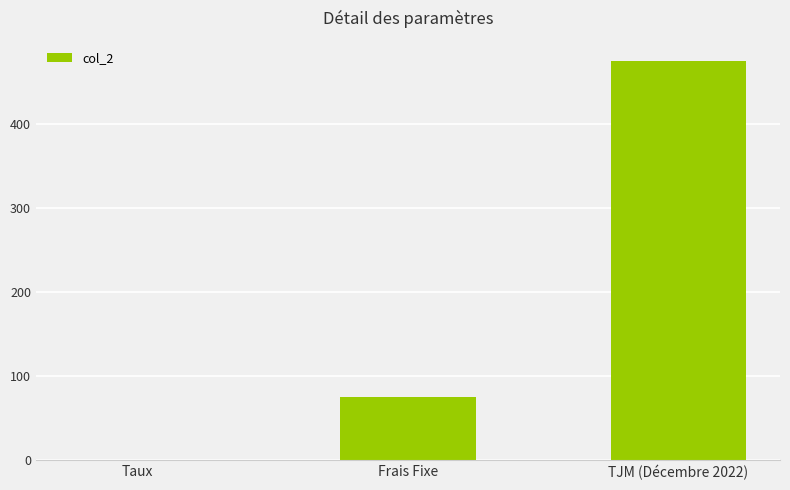

Where is the data nearest to the value 237?

Frais Fixe